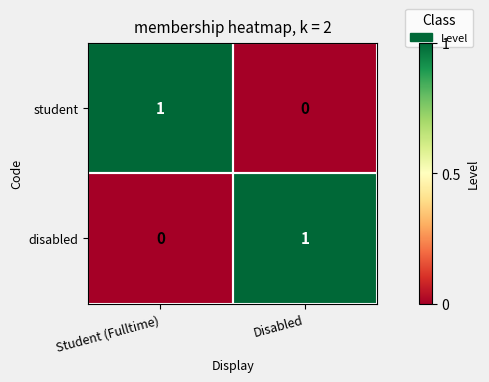

At how many categories does at least one series exceed 0?

2